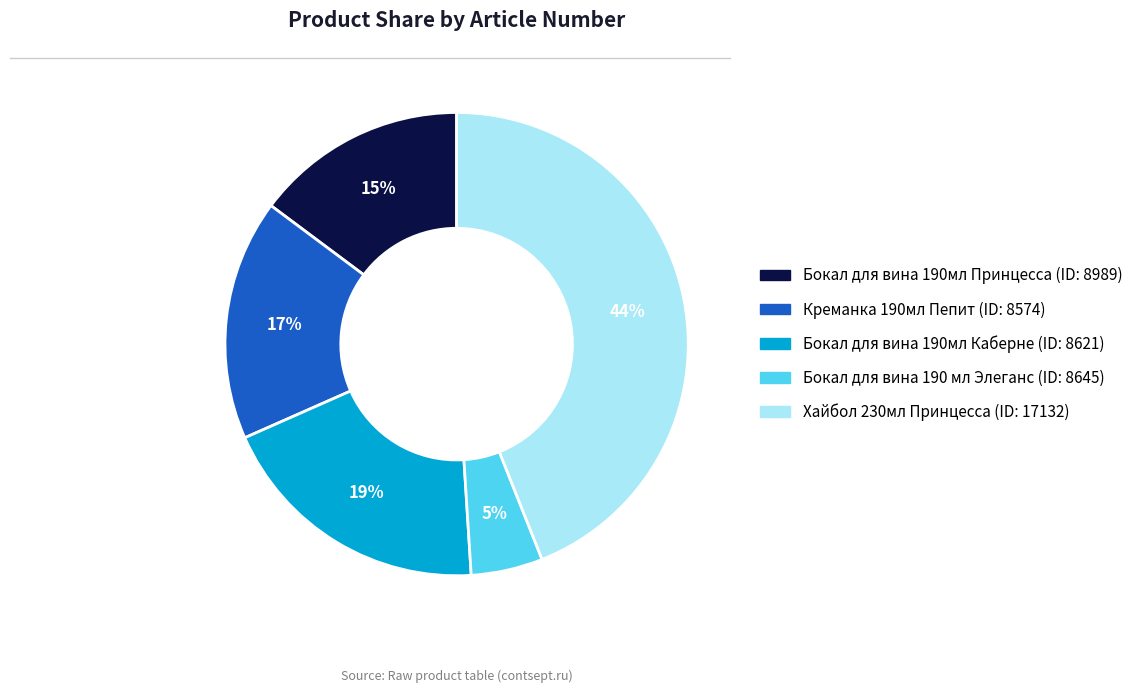

Does any single category account for the majority?

No